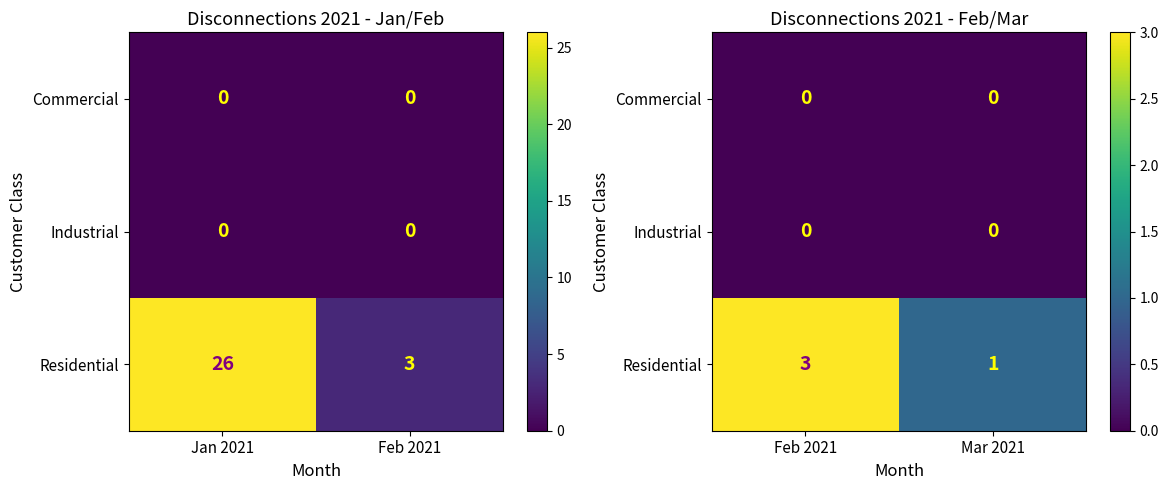

At Mar 2021, list the series in order from smallest to largest.

Commercial, Industrial, Residential